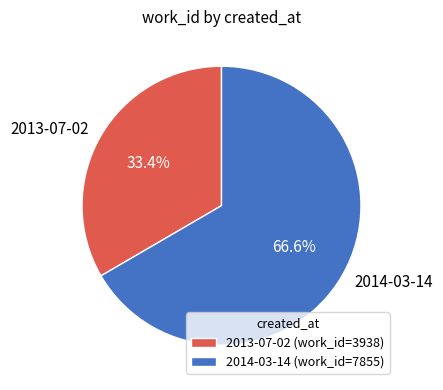

Which slice is the largest?

2014-03-14